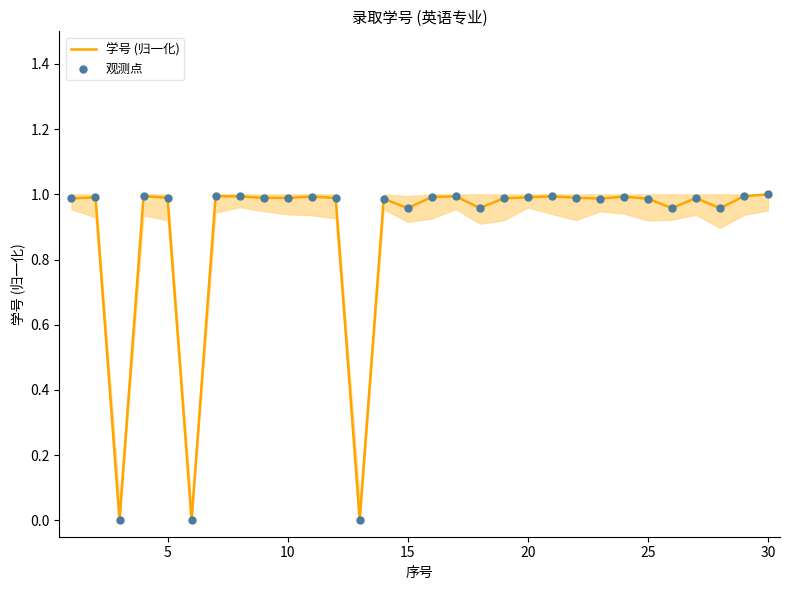

How many lines are shown in the chart?

1